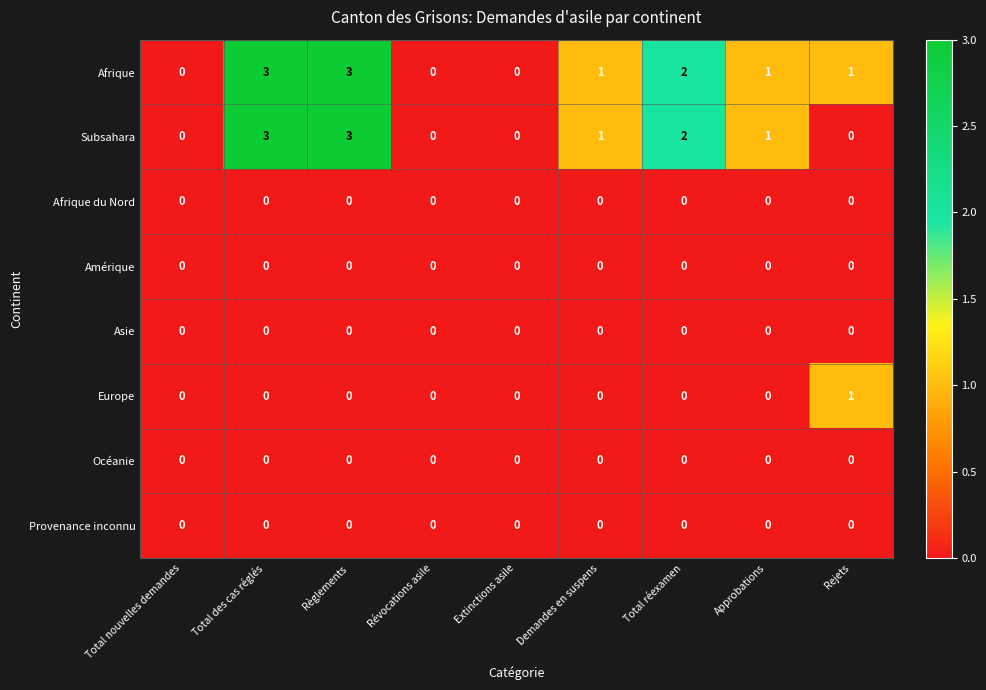

What is the maximum value shown in the chart?

3